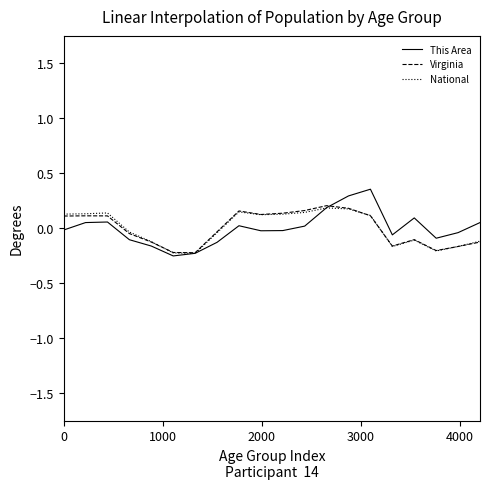

Which series has the widest spread of values?

This Area